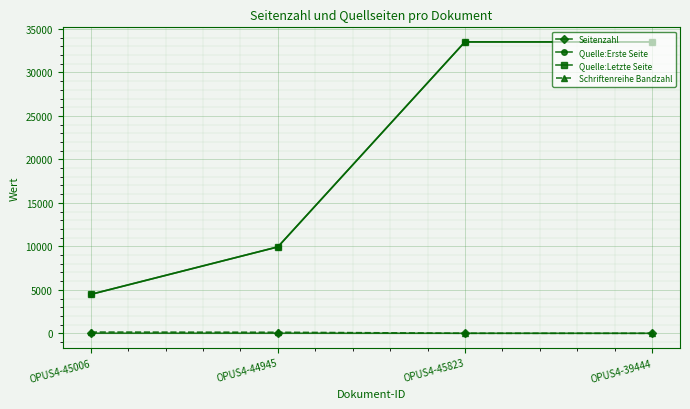

Where is Quelle:Erste Seite nearest to the value 18993?

OPUS4-44945